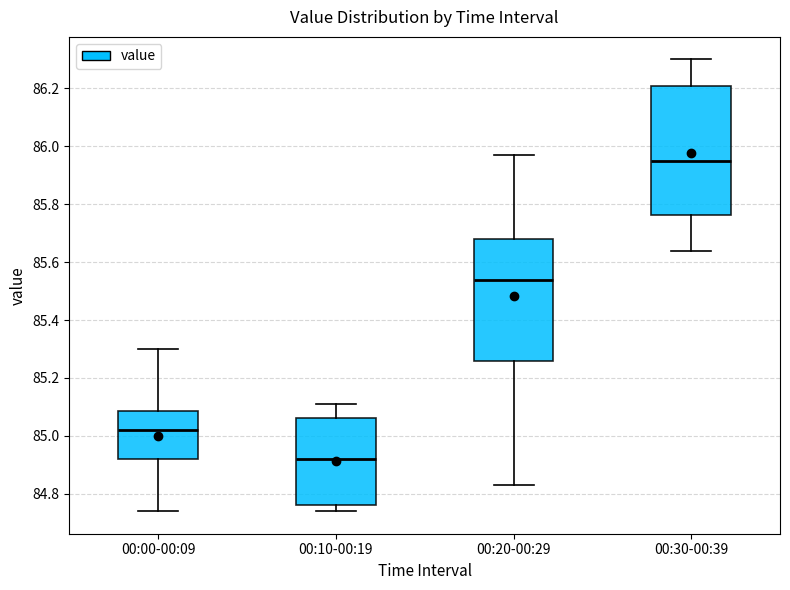

Which box has the lowest median line?

00:10-00:19